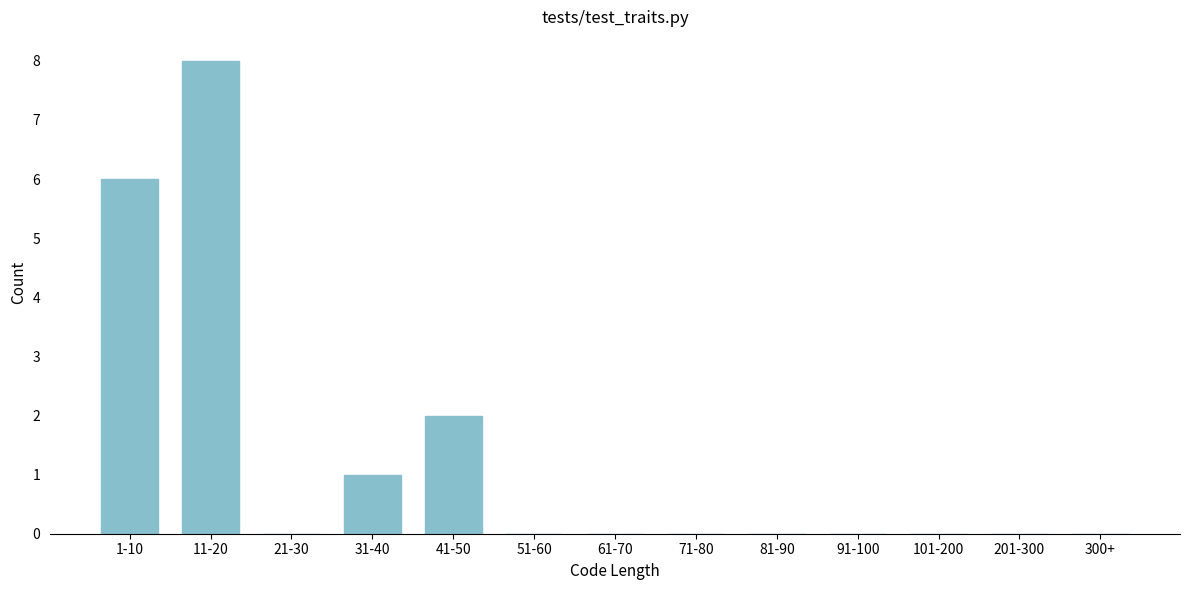

Reading left to right, what are all the values shown in this chart?

1-10=6	11-20=8	21-30=0	31-40=1	41-50=2	51-60=0	61-70=0	71-80=0	81-90=0	91-100=0	101-200=0	201-300=0	300+=0